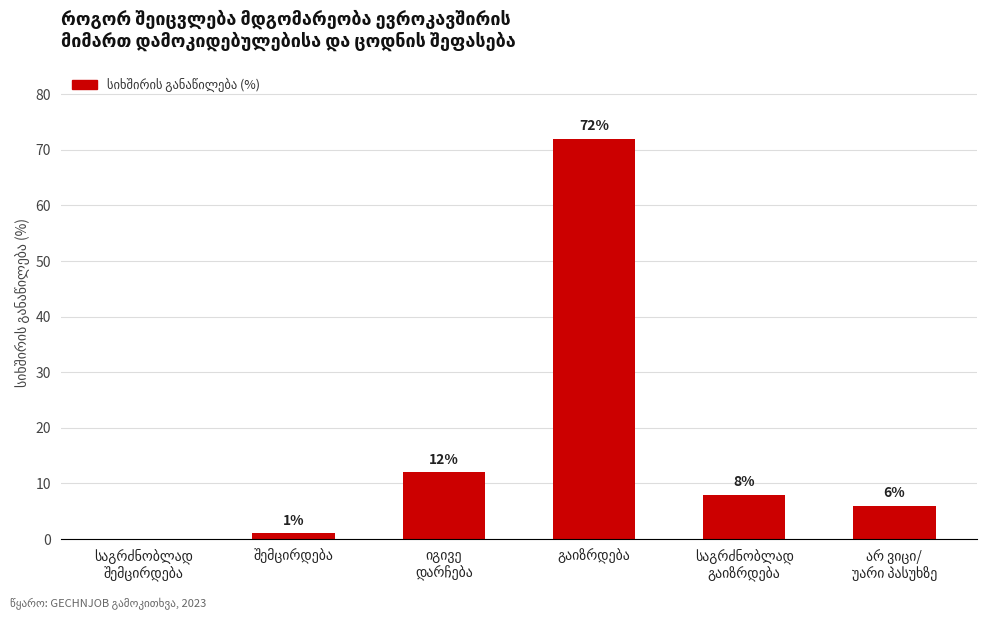

What is the maximum value shown in the chart?

72